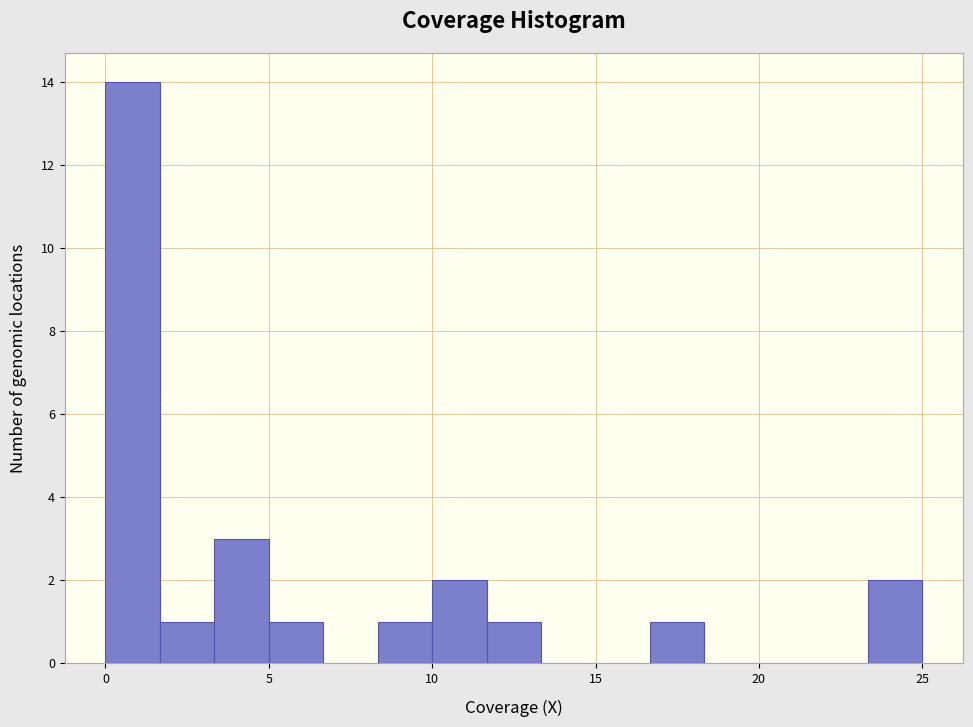

Around what value on the x-axis is the tallest bar? Give the approximate position of its centre, as read against the axis.

1.0